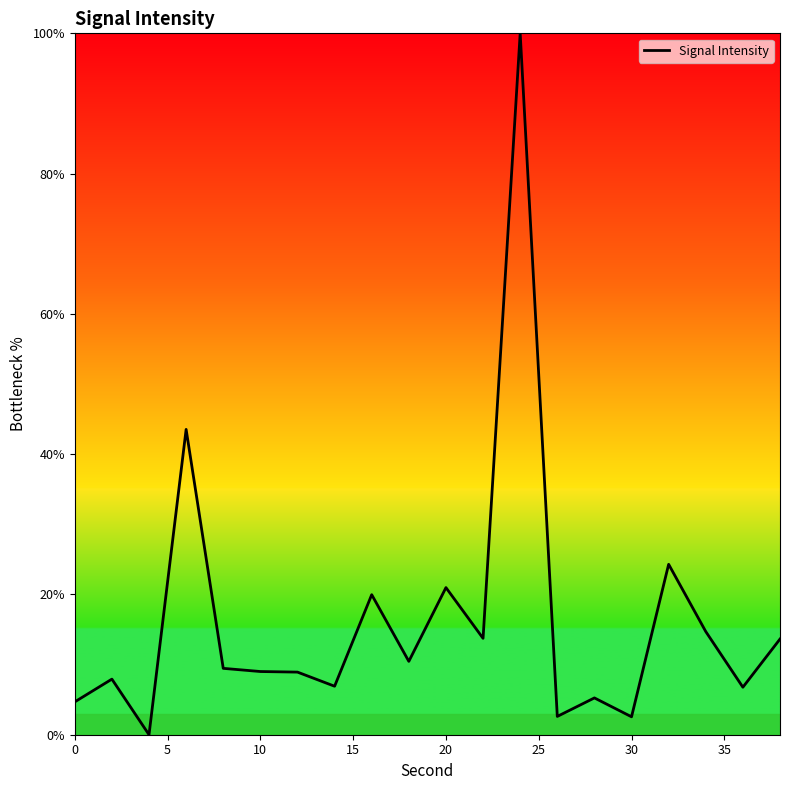

What is the difference between the maximum and minimum values?

100.0